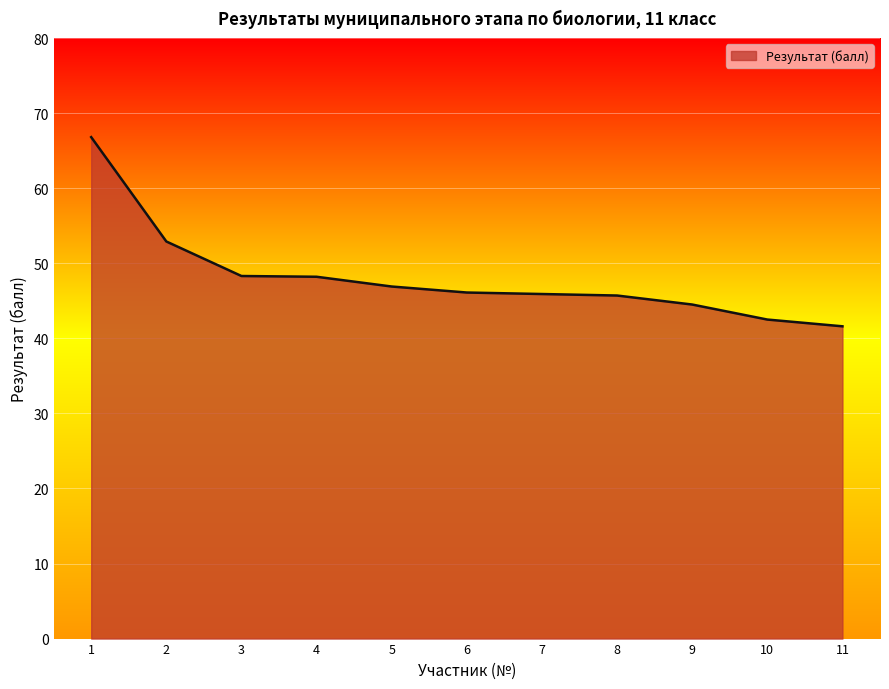

What is the change in value from 1 to 9?

-22.3